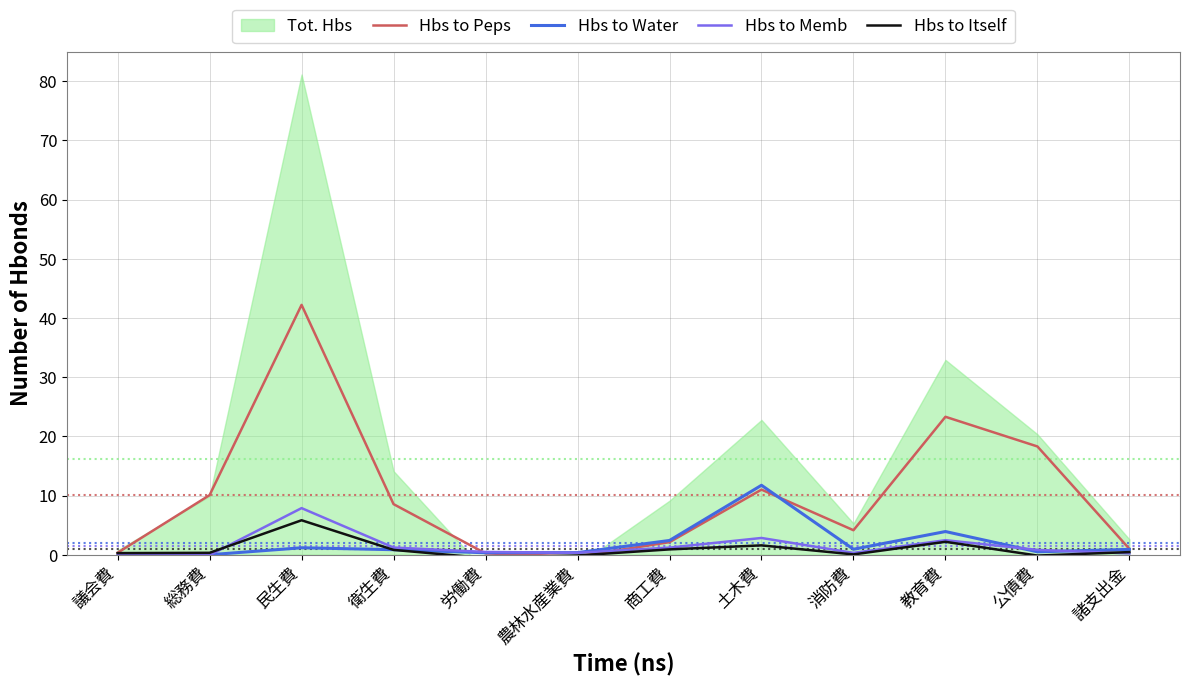

What position from the right is 衛生費?

9